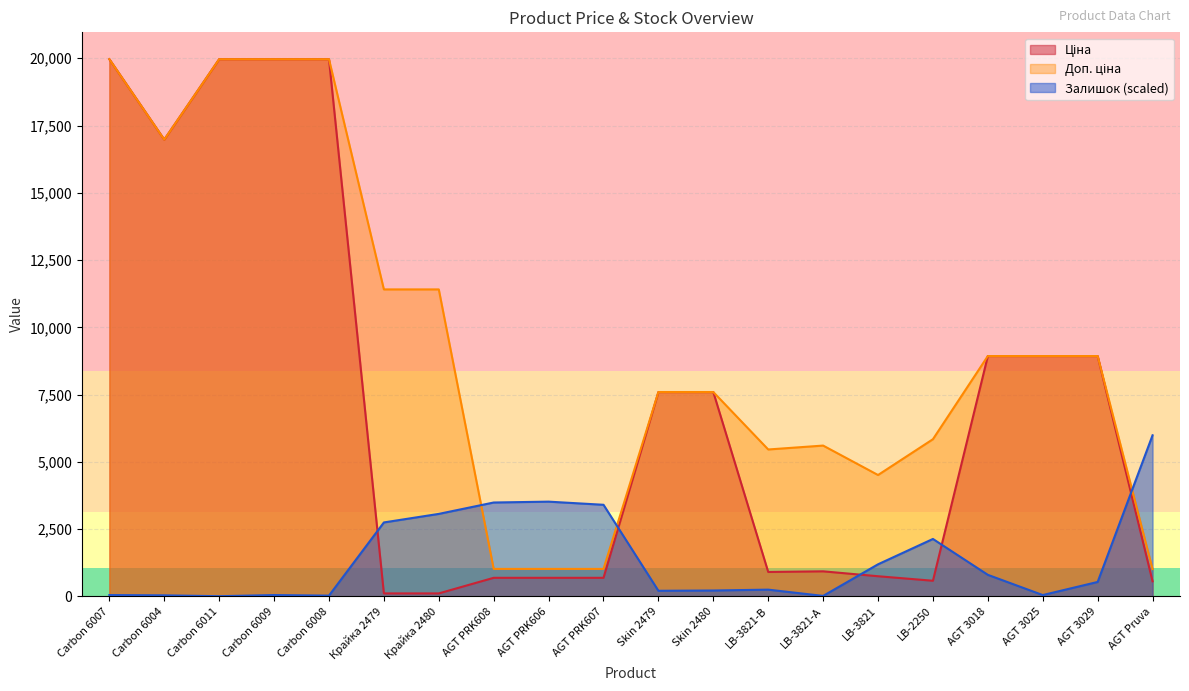

How many lines are shown in the chart?

3